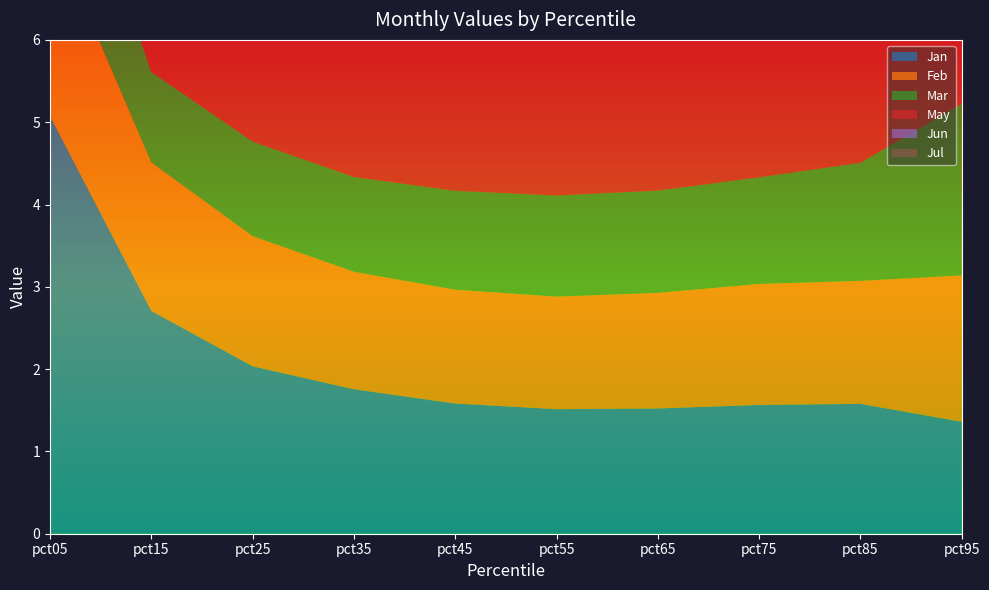

Reading left to right, transcribe all the data shown in this chart.

Jan: pct05=5.1	pct15=2.7	pct25=2.0	pct35=1.8	pct45=1.6	pct55=1.5	pct65=1.5	pct75=1.6	pct85=1.6	pct95=1.4
Feb: pct05=2.3	pct15=1.8	pct25=1.6	pct35=1.4	pct45=1.4	pct55=1.4	pct65=1.4	pct75=1.5	pct85=1.5	pct95=1.8
Mar: pct05=1.9	pct15=1.1	pct25=1.1	pct35=1.2	pct45=1.2	pct55=1.2	pct65=1.2	pct75=1.3	pct85=1.4	pct95=2.1
May: pct05=2.7	pct15=2.2	pct25=2.2	pct35=2.3	pct45=2.4	pct55=2.5	pct65=2.6	pct75=2.7	pct85=2.8	pct95=2.6
Jun: pct05=3.4	pct15=2.0	pct25=1.9	pct35=2.0	pct45=1.9	pct55=1.9	pct65=1.8	pct75=1.8	pct85=1.8	pct95=1.8
Jul: pct05=4.6	pct15=2.6	pct25=2.1	pct35=1.9	pct45=1.8	pct55=1.8	pct65=1.8	pct75=1.9	pct85=1.9	pct95=1.7